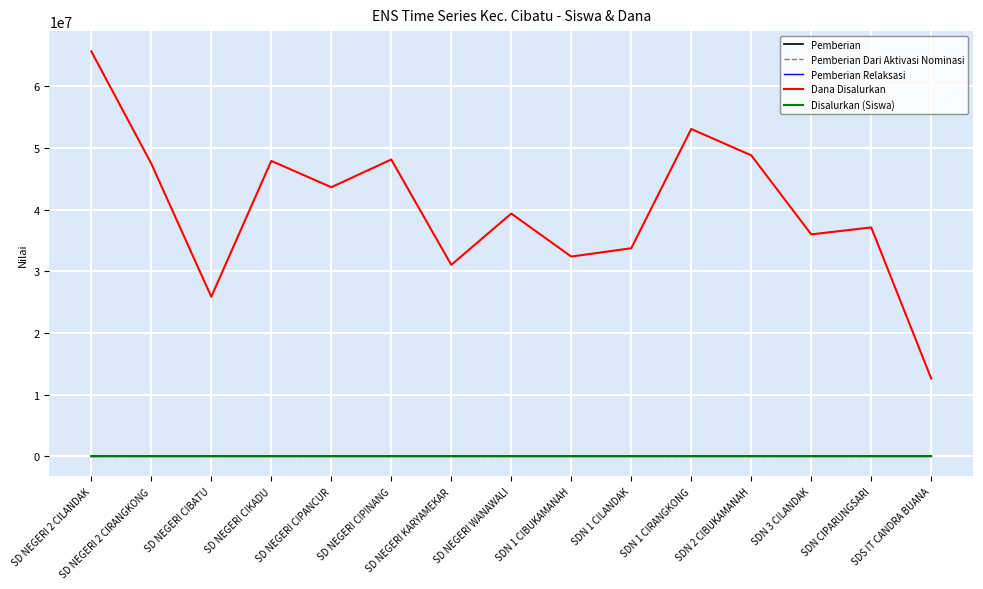

Where does the Pemberian Dari Aktivasi Nominasi series first go above 3?

SD NEGERI 2 CILANDAK